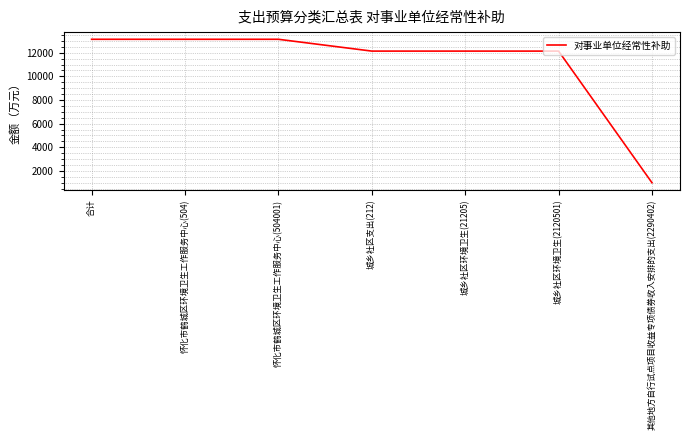

Is it true that the value at 怀化市鹤城区环境卫生工作服务中心(504001) is 4151.4?

False